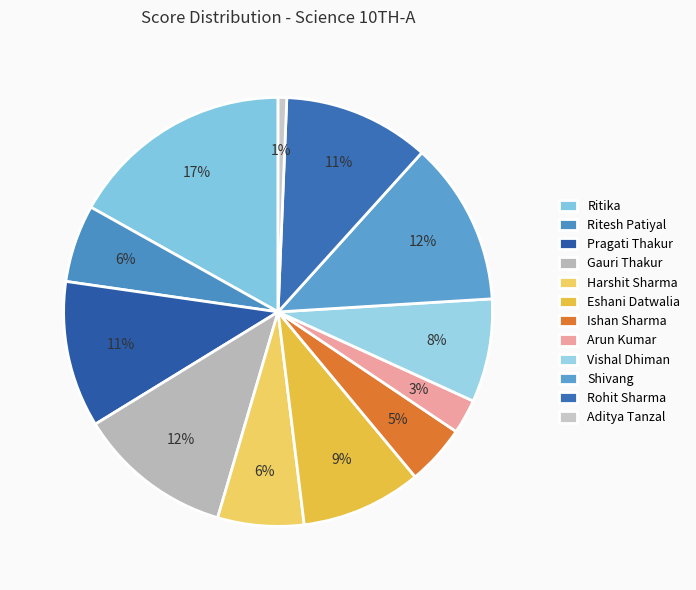

To the nearest percent, what portion does Aditya Tanzal represent?

1%